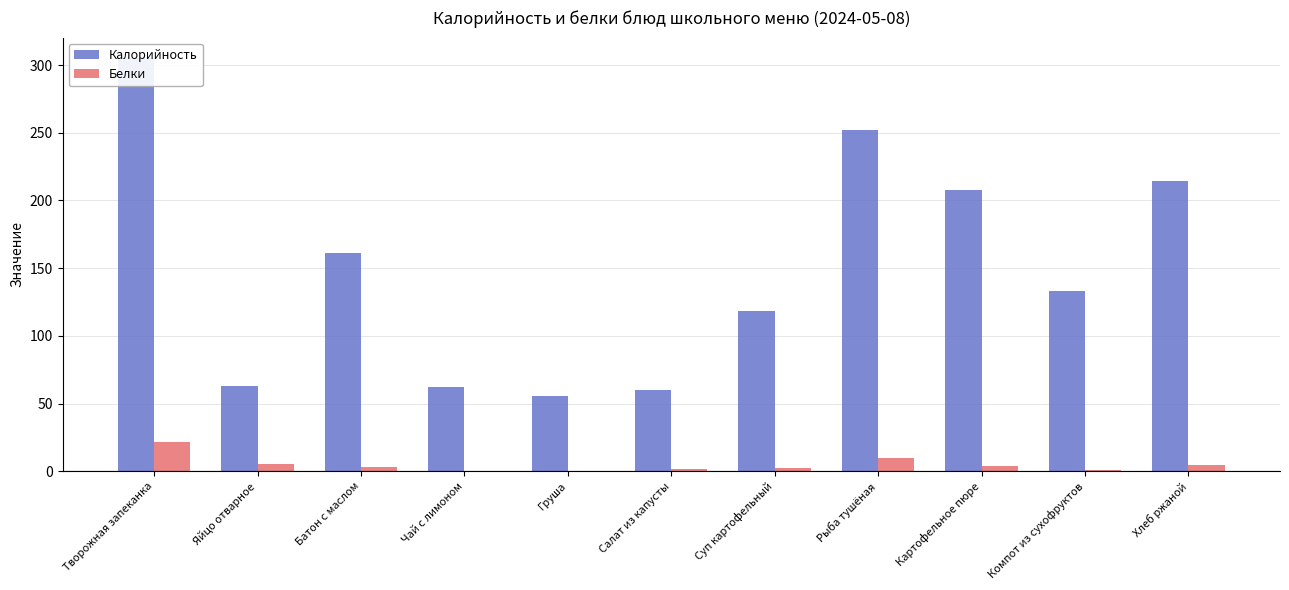

Which category has the highest value in the Белки series?

Творожная запеканка